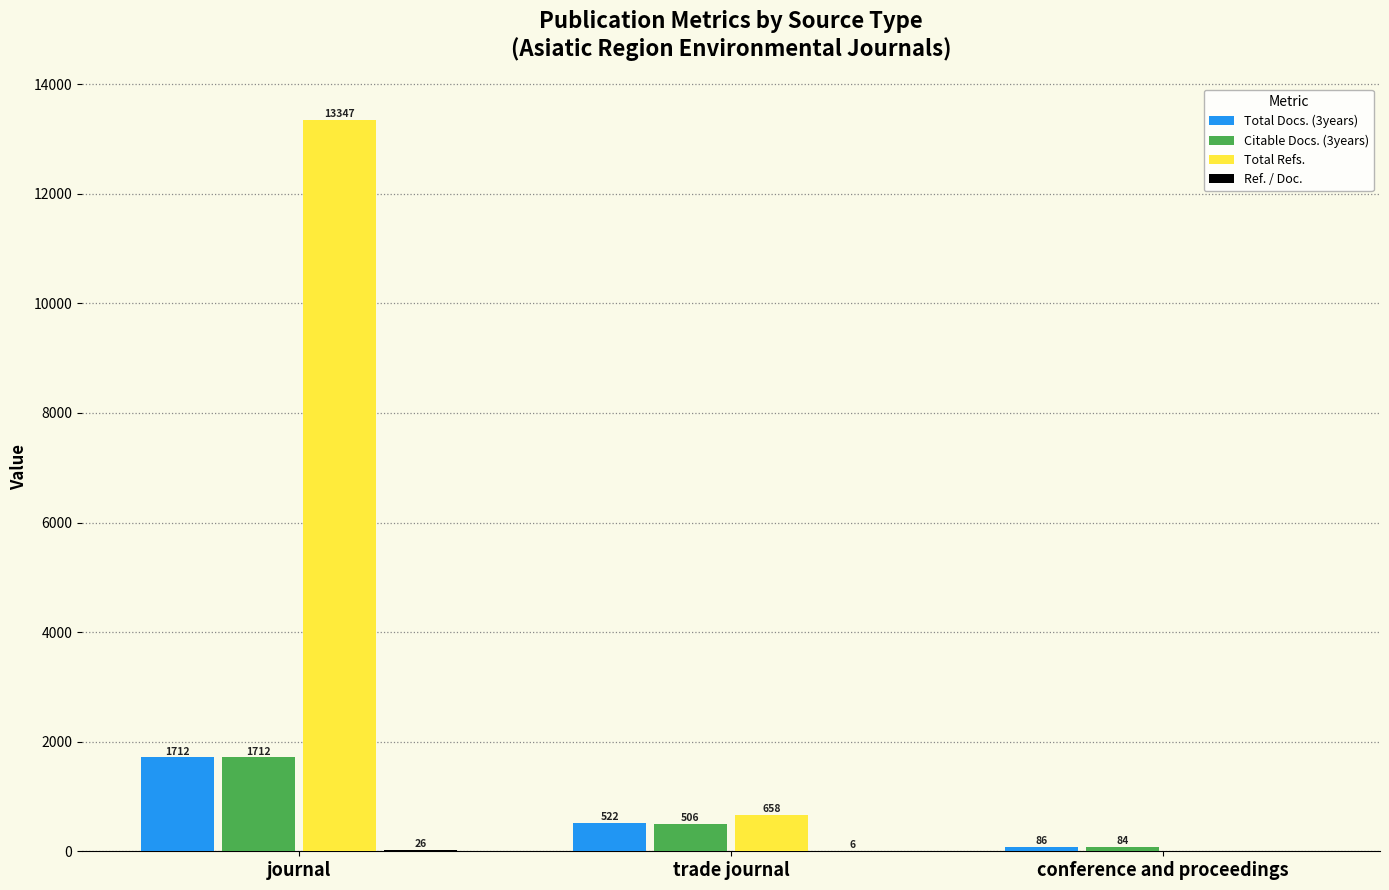

Which series changed the most between journal and trade journal?

Total Refs.